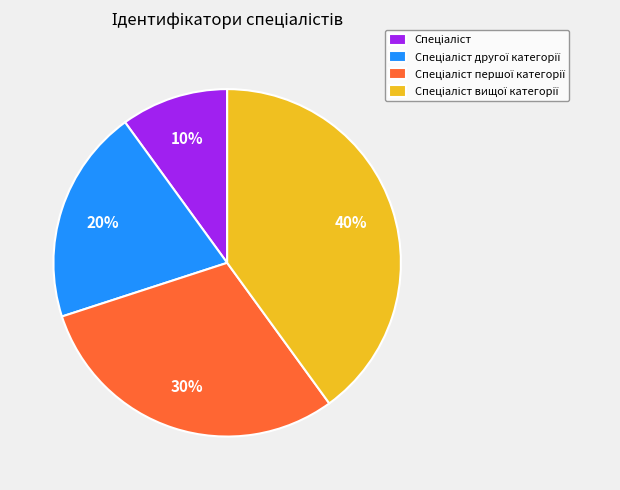

To the nearest percent, what is the difference between the largest and smallest slice percentages?

30%